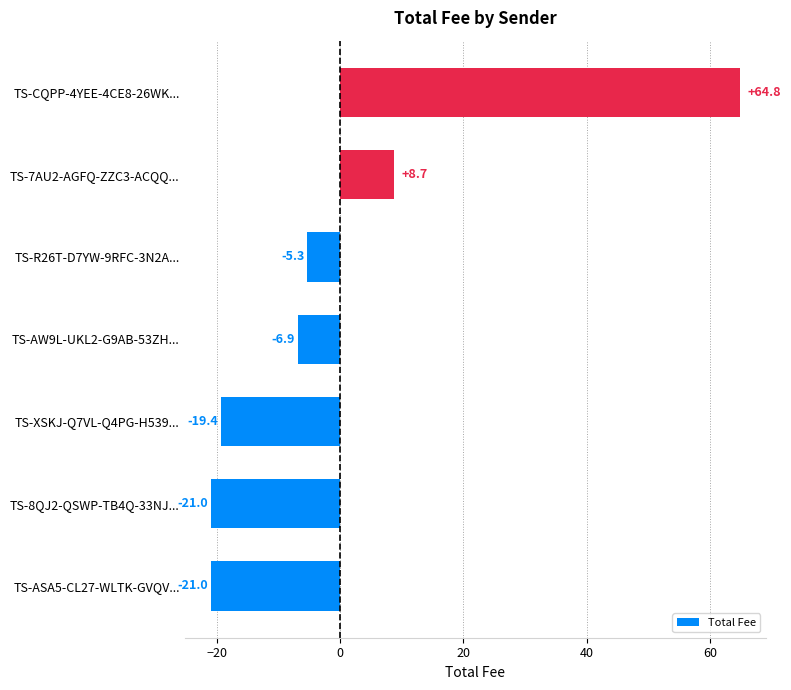

Reading top to bottom, list all the values displayed in this chart.

TS-CQPP-4YEE-4CE8-26WK...=64.8	TS-7AU2-AGFQ-ZZC3-ACQQ...=8.7	TS-R26T-D7YW-9RFC-3N2A...=-5.3	TS-AW9L-UKL2-G9AB-53ZH...=-6.9	TS-XSKJ-Q7VL-Q4PG-H539...=-19.4	TS-8QJ2-QSWP-TB4Q-33NJ...=-21.0	TS-ASA5-CL27-WLTK-GVQV...=-21.0